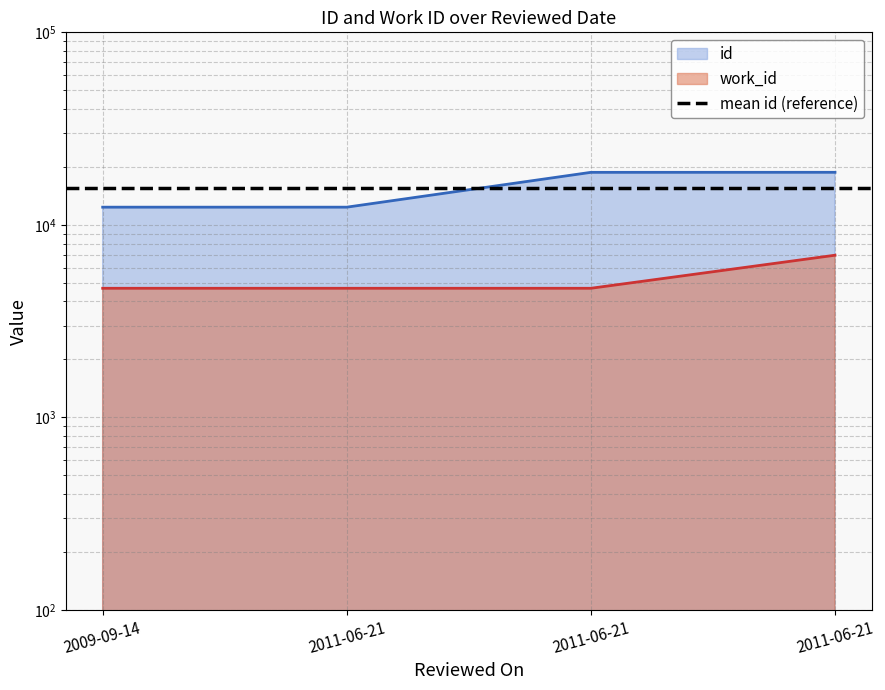

The id series shows 18751 at 2011-06-21. True or false?

True